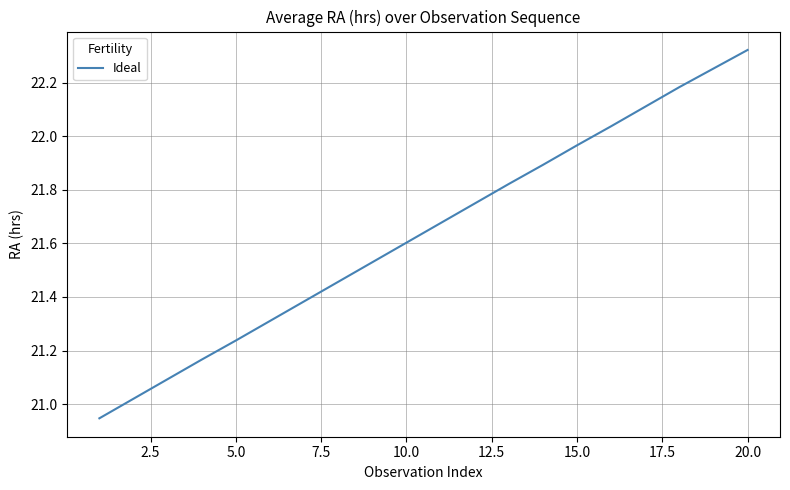

What is the difference between the maximum and minimum values?

1.4